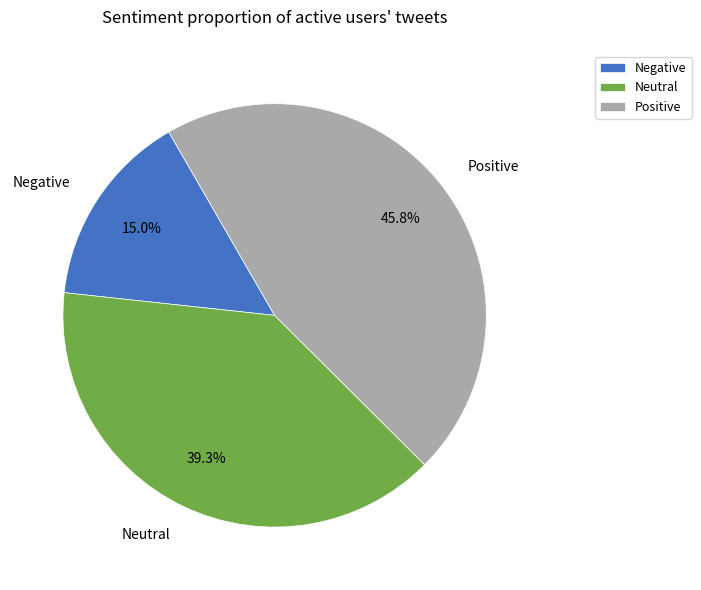

What percentage do Positive and Neutral together represent?

85.0%